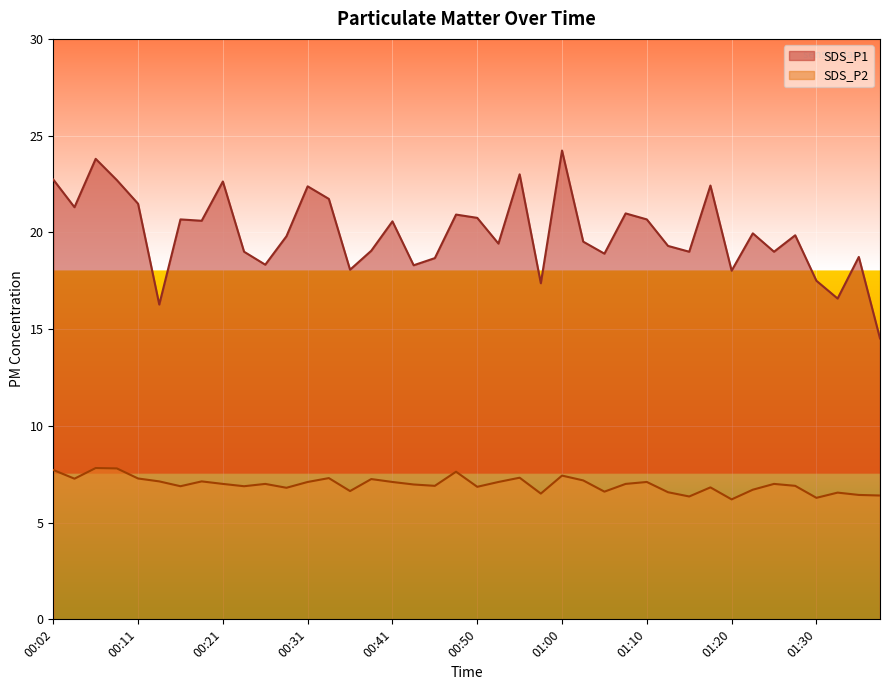

True or false: SDS_P2 and SDS_P1 cross at least once.

False